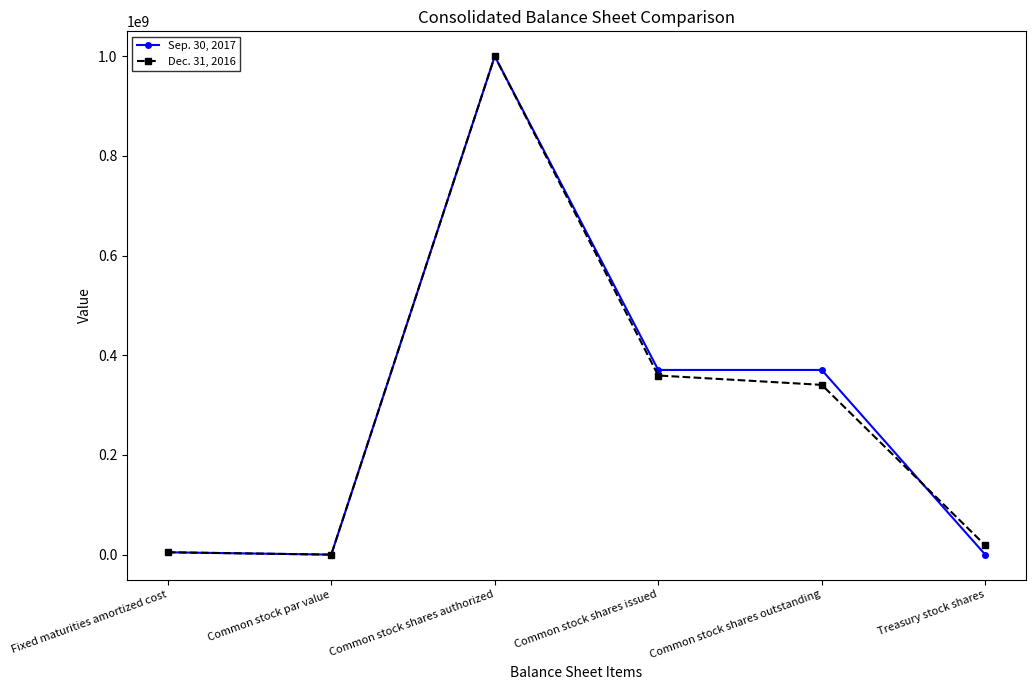

At which label does Sep. 30, 2017 reach its peak?

Common stock shares authorized